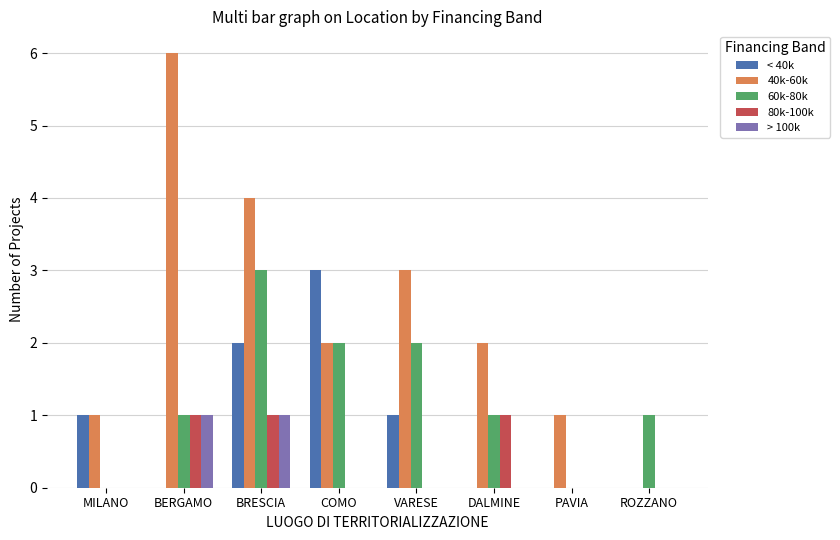

Which series has the largest total across all categories?

40k-60k